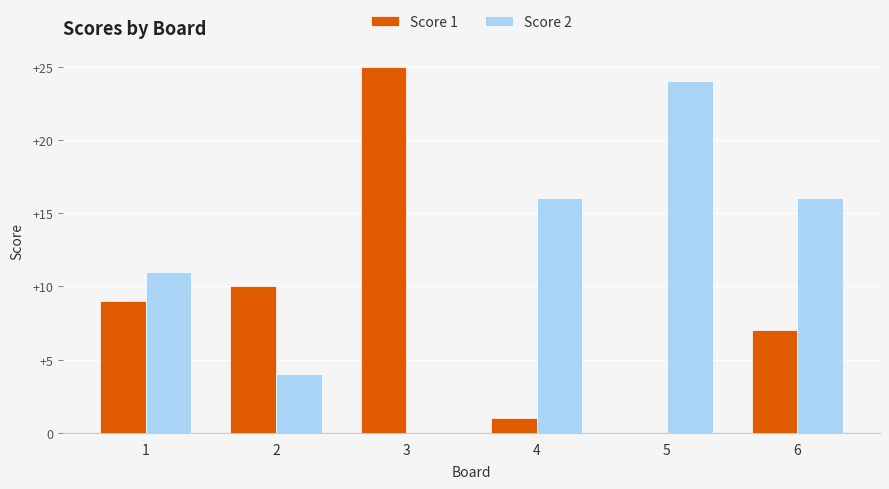

Does the chart contain stacked bars?

No